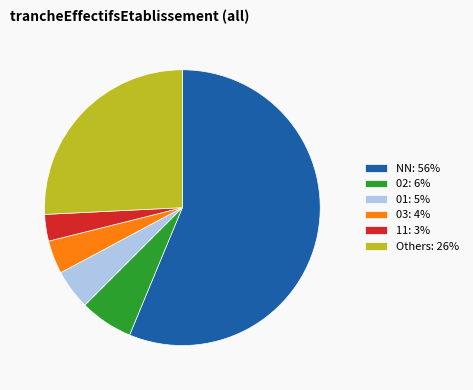

The 03: 4% slice represents 4% of the pie. True or false?

True